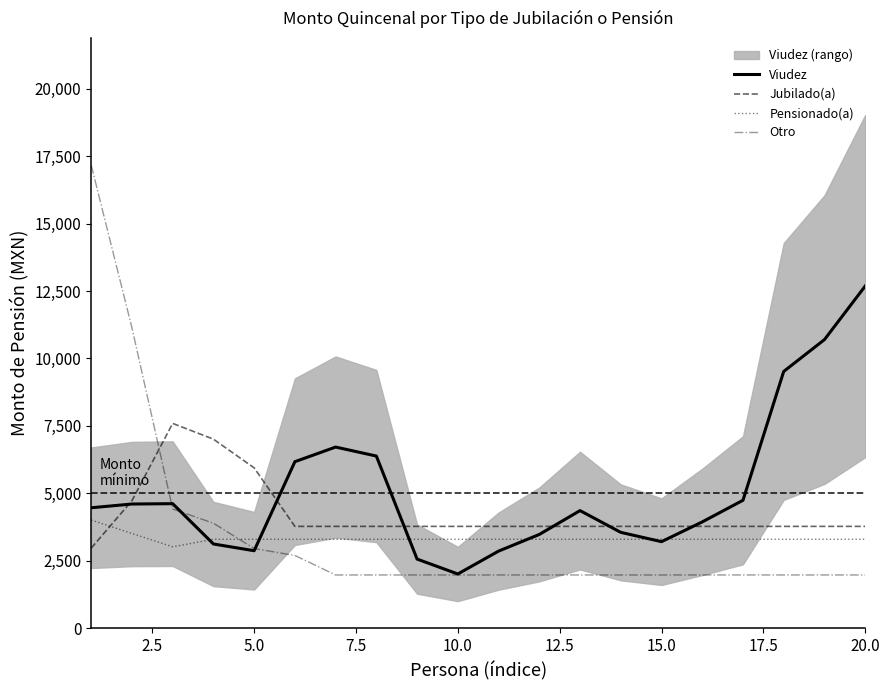

The Jubilado(a) series shows 3777.0 at 15.0. True or false?

True